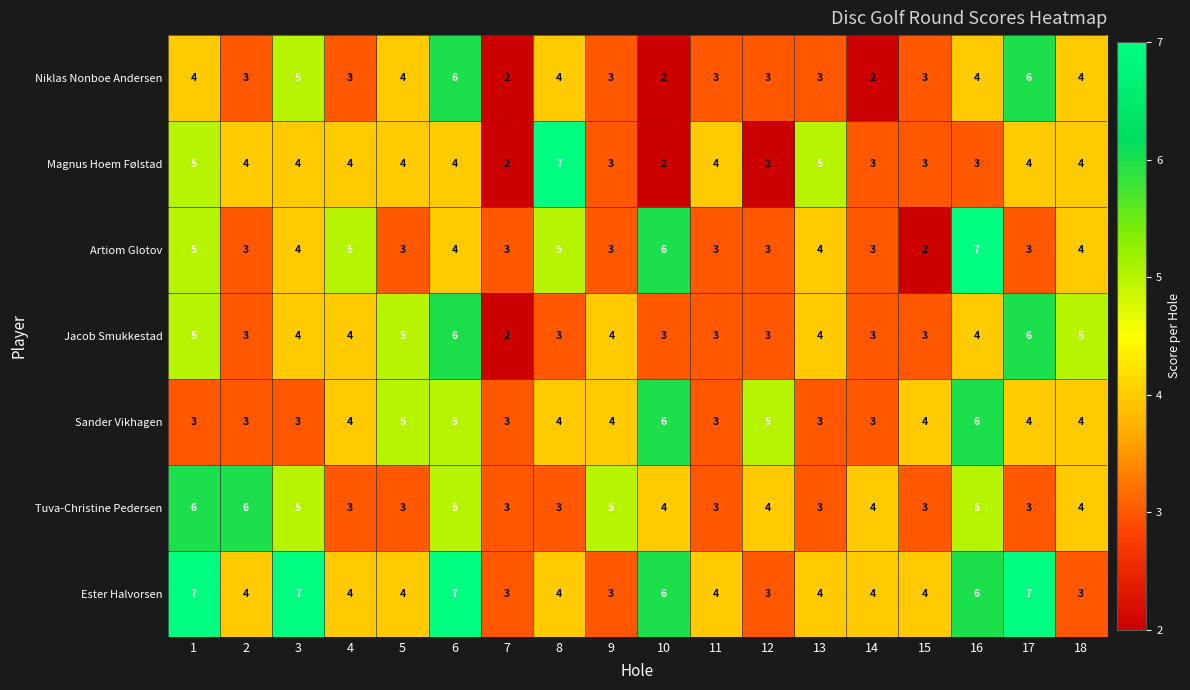

What is the difference between the Ester Halvorsen values at 12 and 6?

4